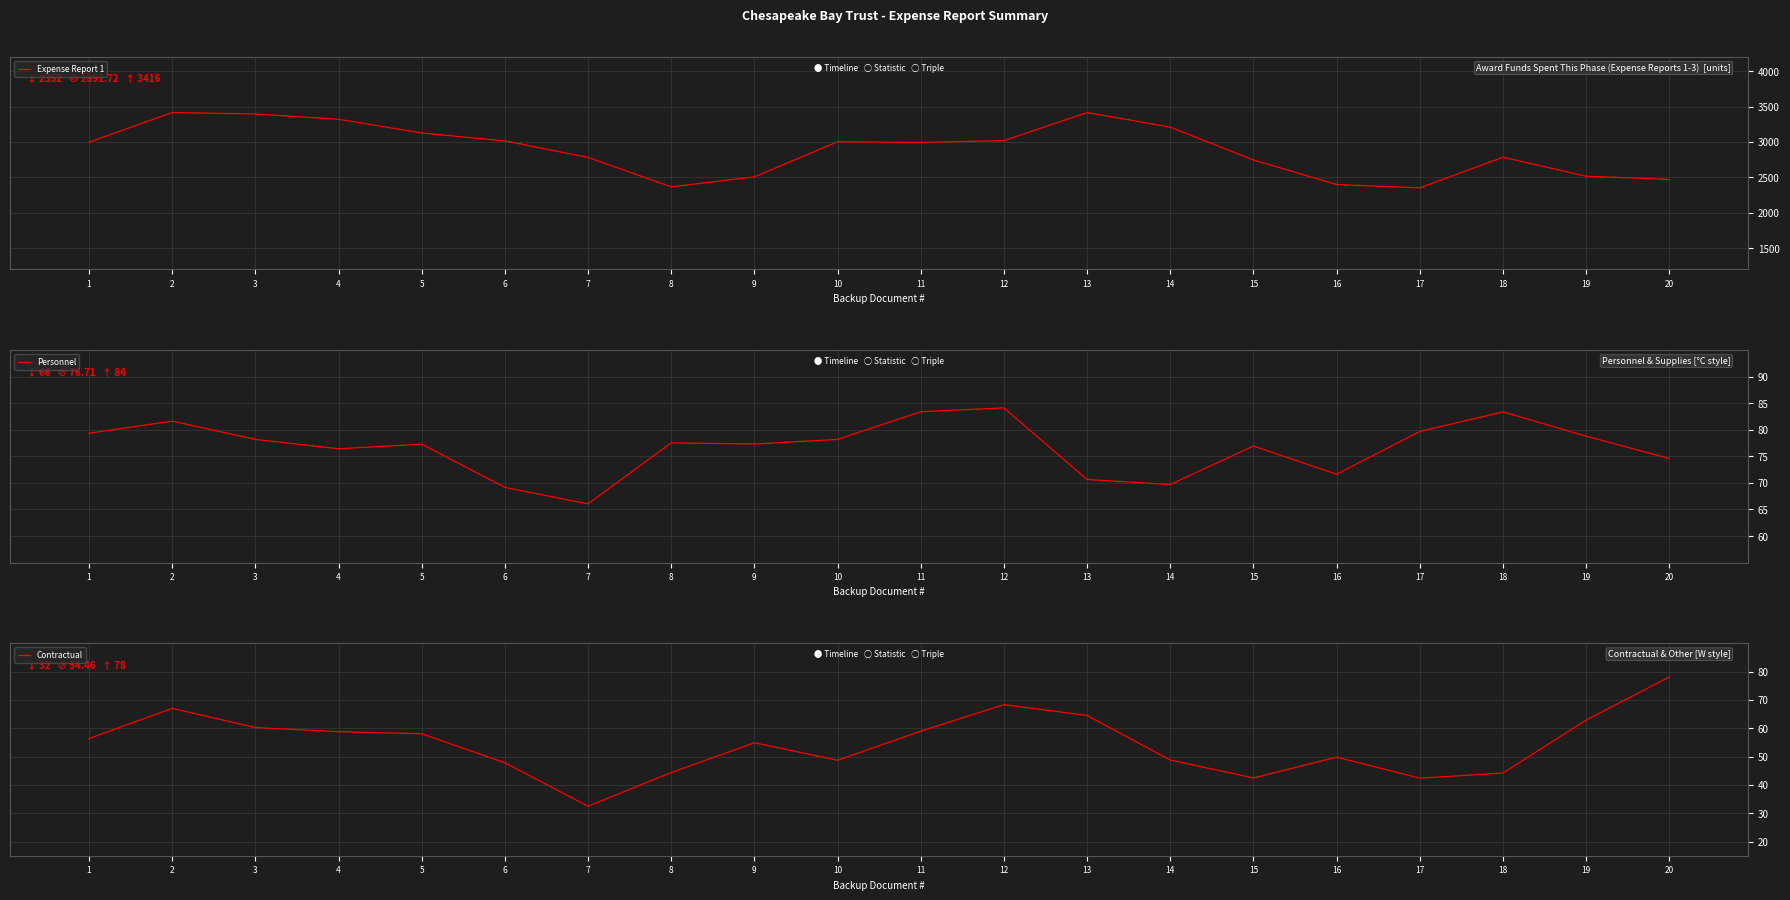

What is the greatest value displayed?

3416.0